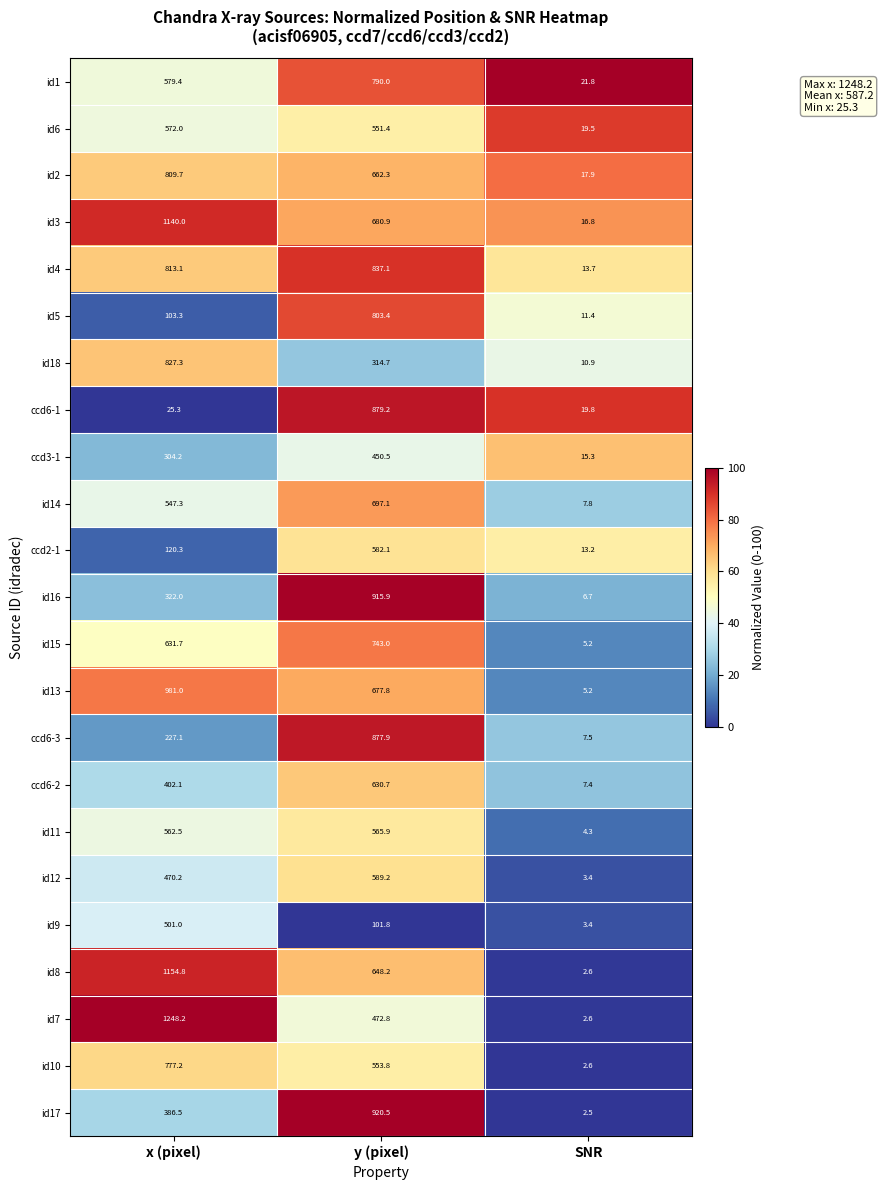

At which label does id5 reach its minimum?

SNR